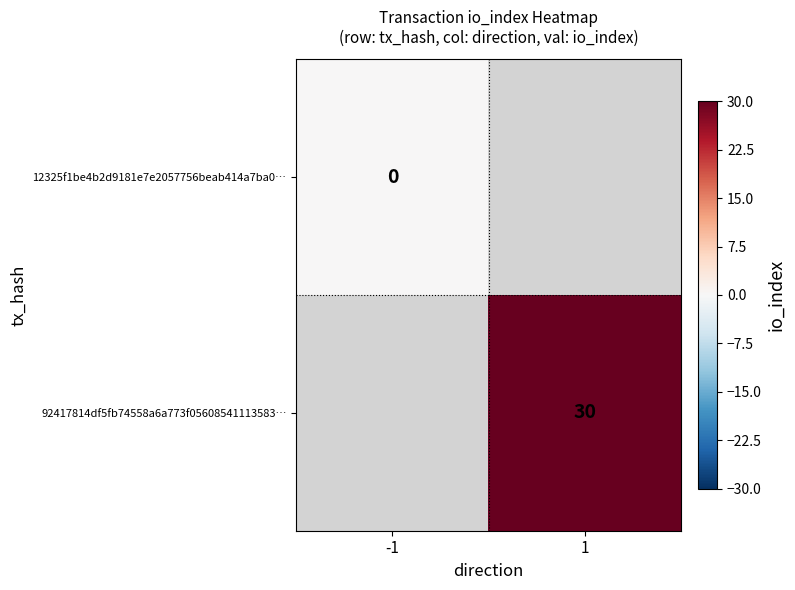

Is the value of 92417814df5fb74558a6a773f05608541113583… at 1 greater than the value of 12325f1be4b2d9181e7e2057756beab414a7ba0… at -1?

Yes